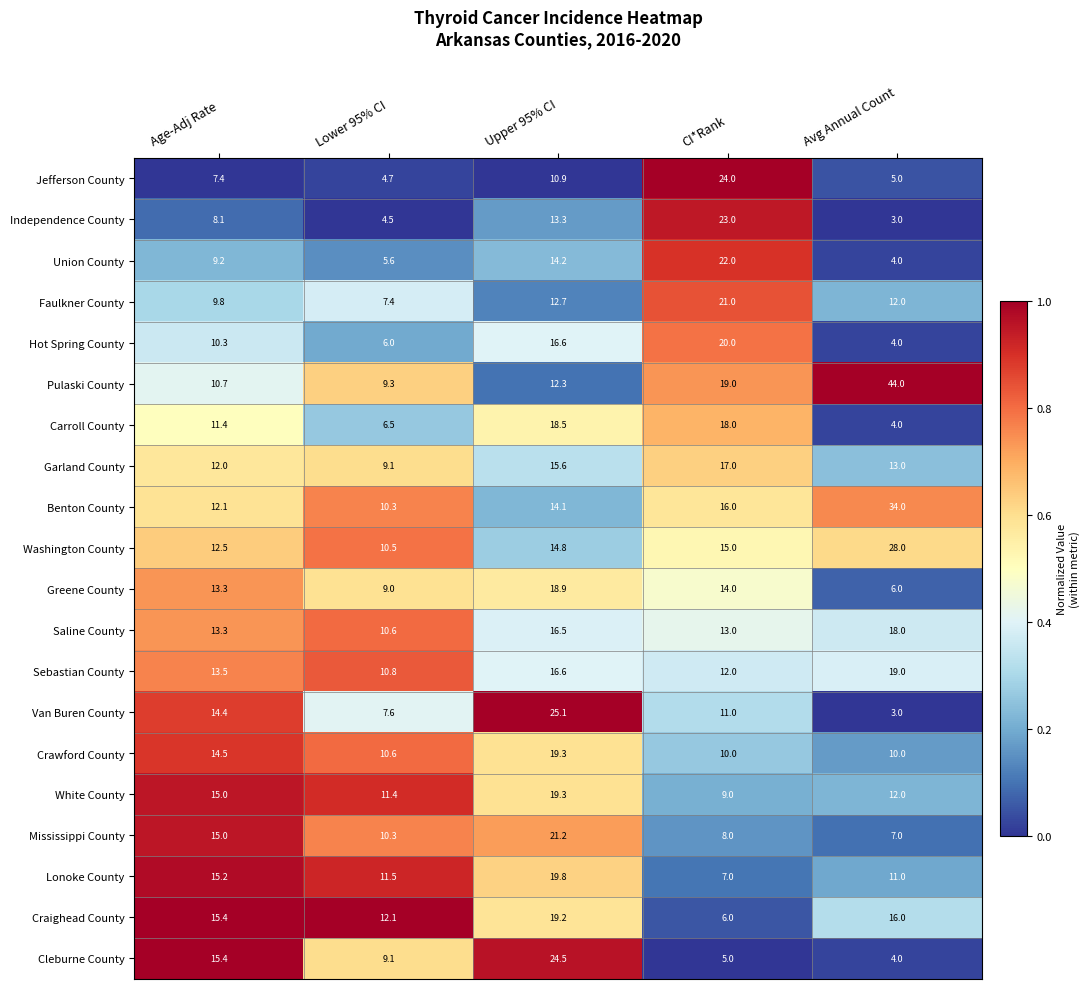

At which category is the sum across all series the highest?

Upper 95% CI